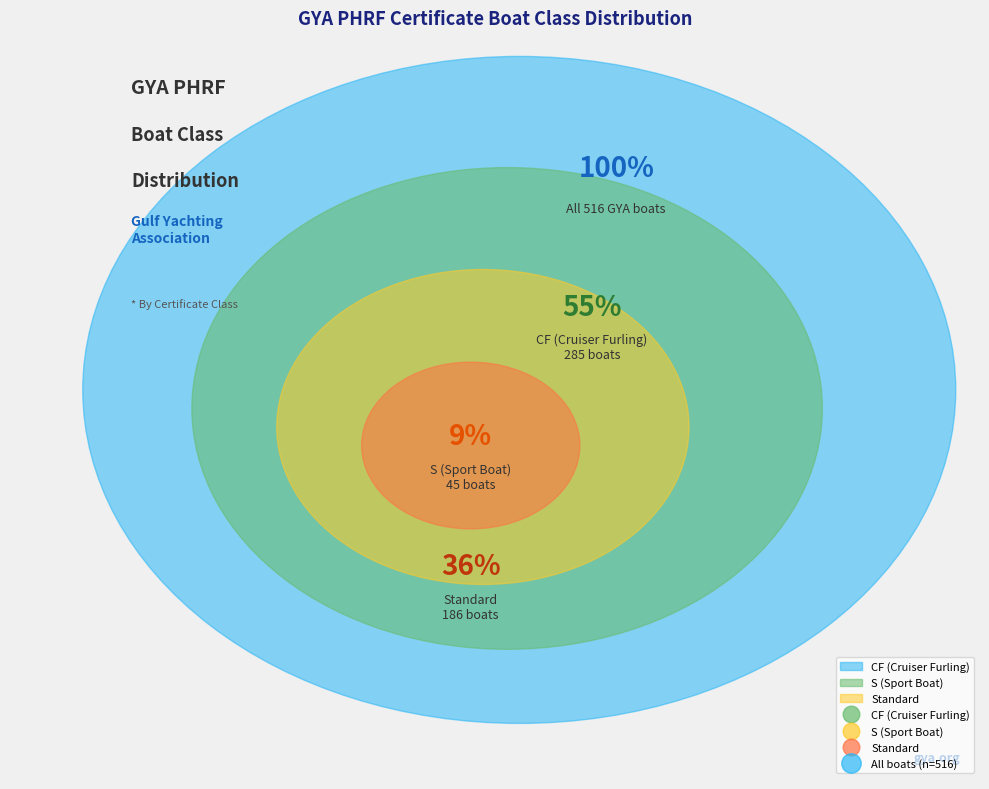

To the nearest percent, what percentage of the pie is CF?

55%